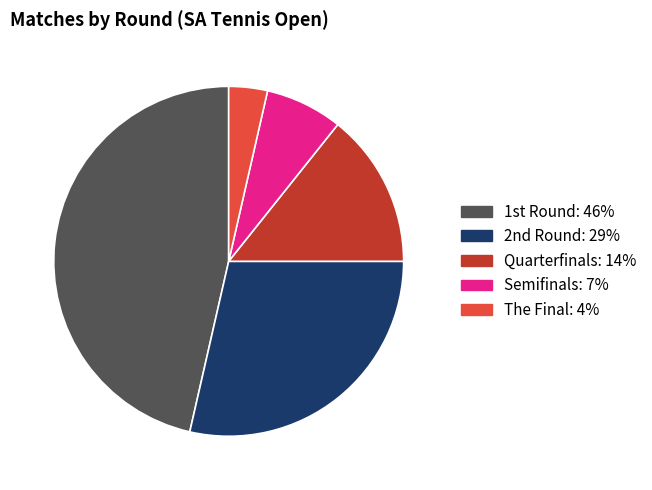

How many segments does this pie chart have?

5